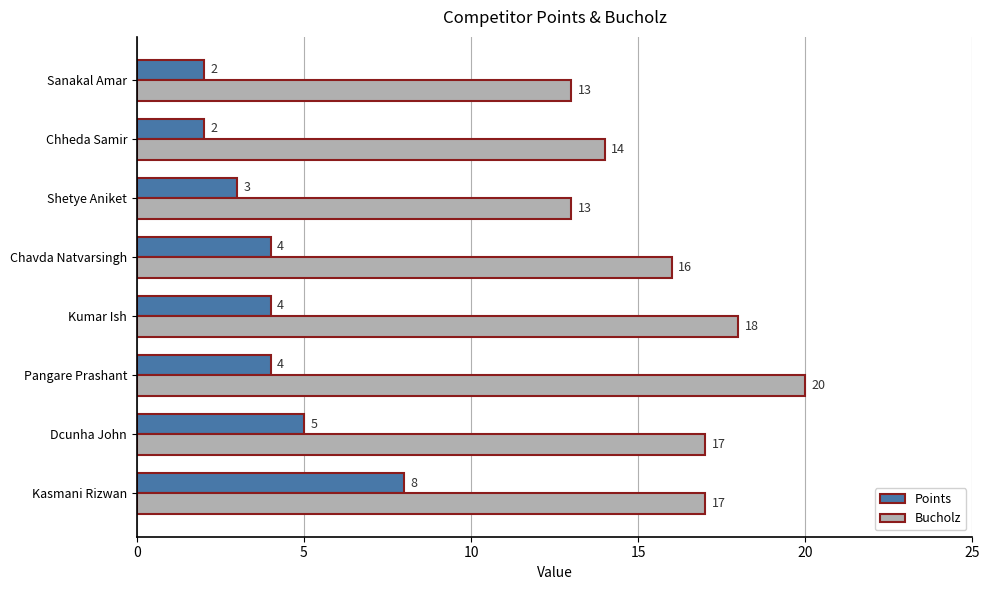

The value of Points at Chheda Samir is 2. True or false?

True